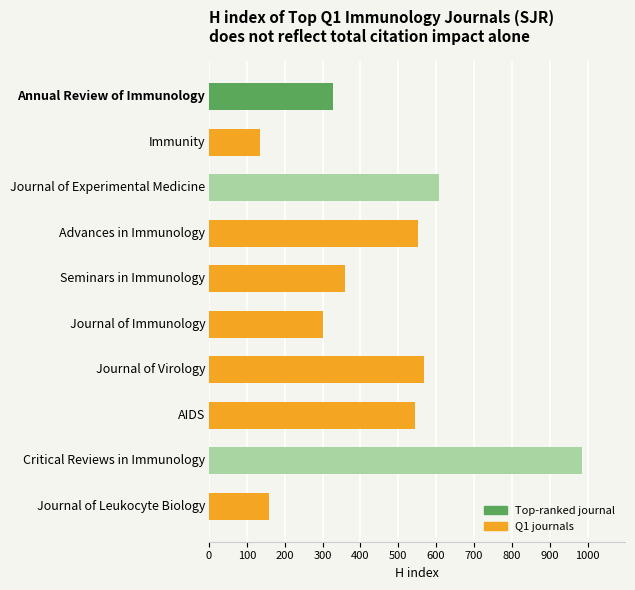

What is the average value?

454